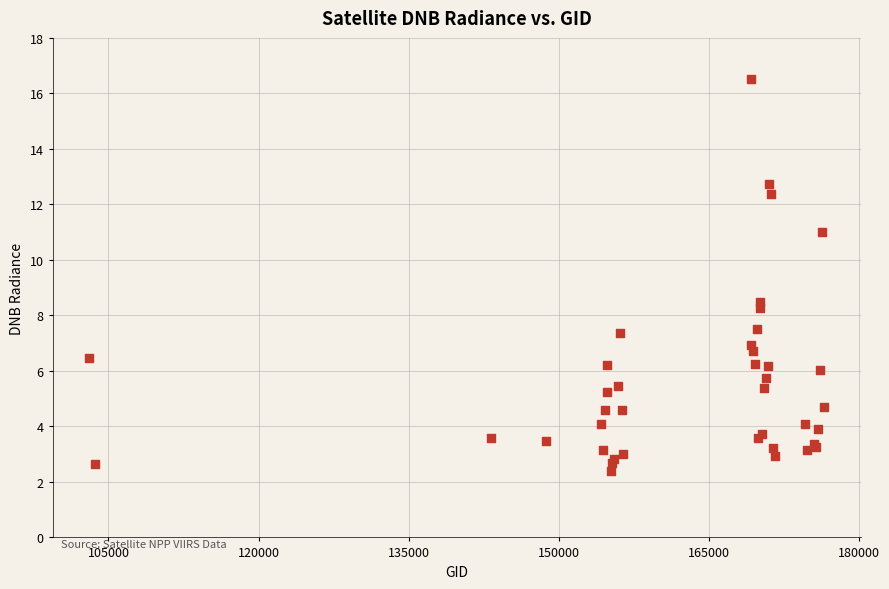

What Y value in the scatter plot is closest to 9?

8.5